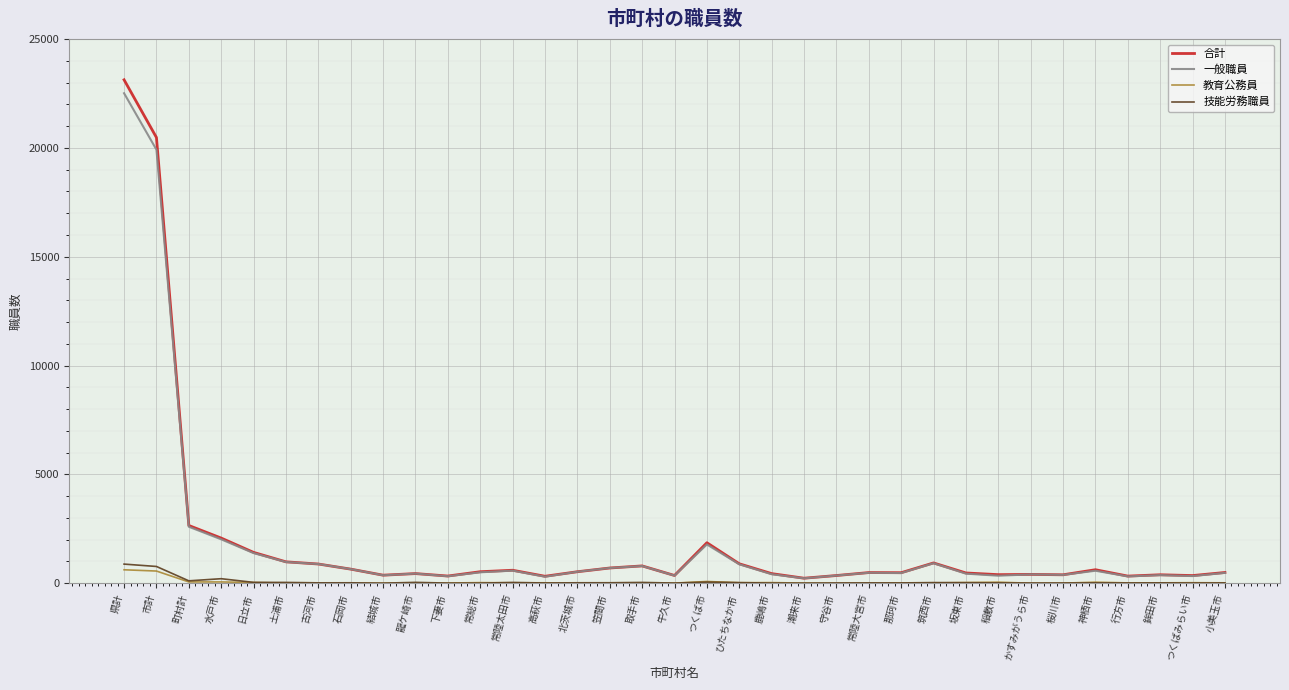

Count the number of data series in this chart.

4